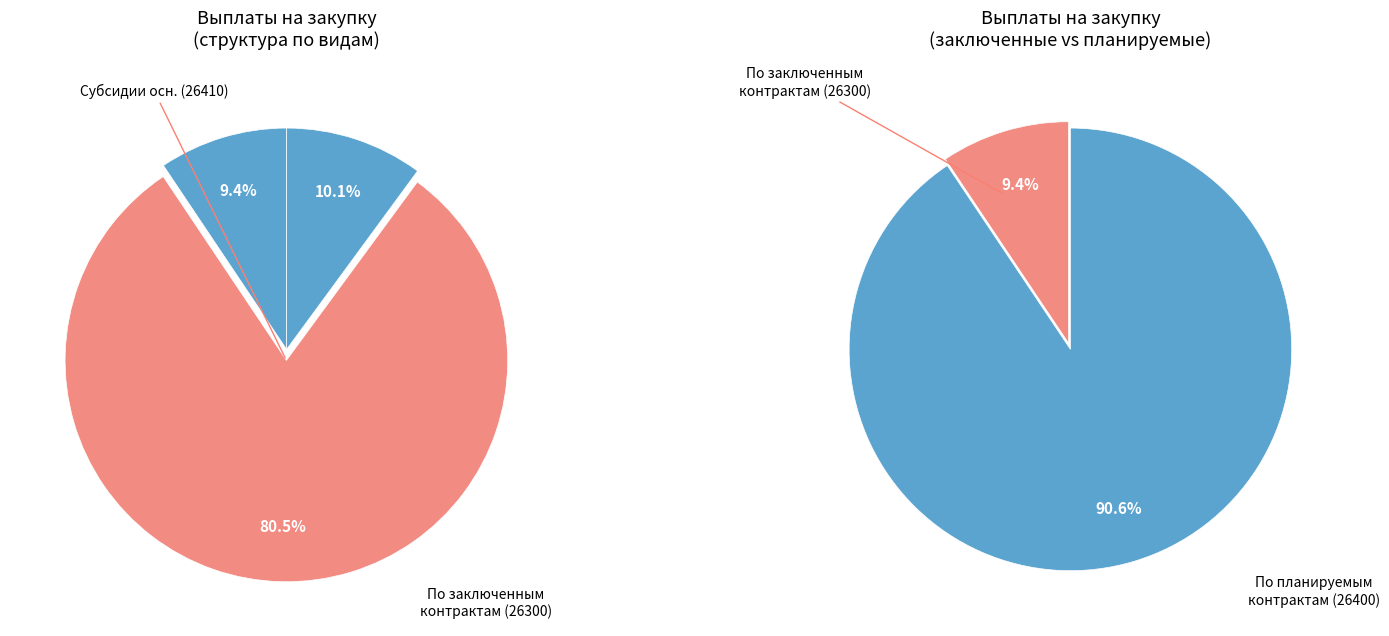

How many slices are in this pie chart?

3